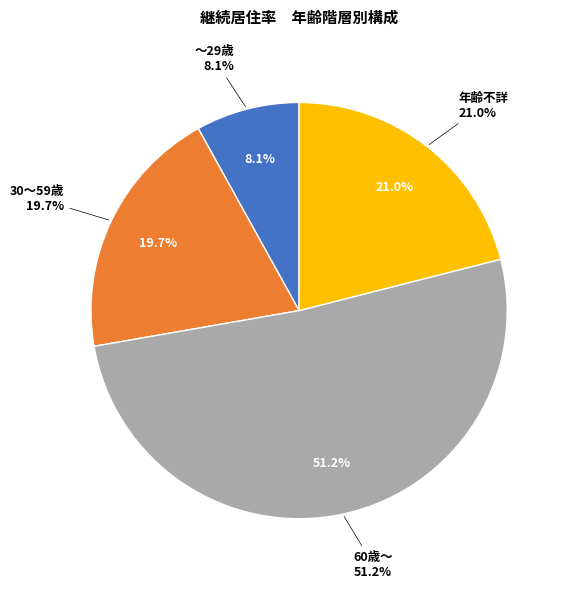

Which category has the biggest portion of the pie?

60歳～